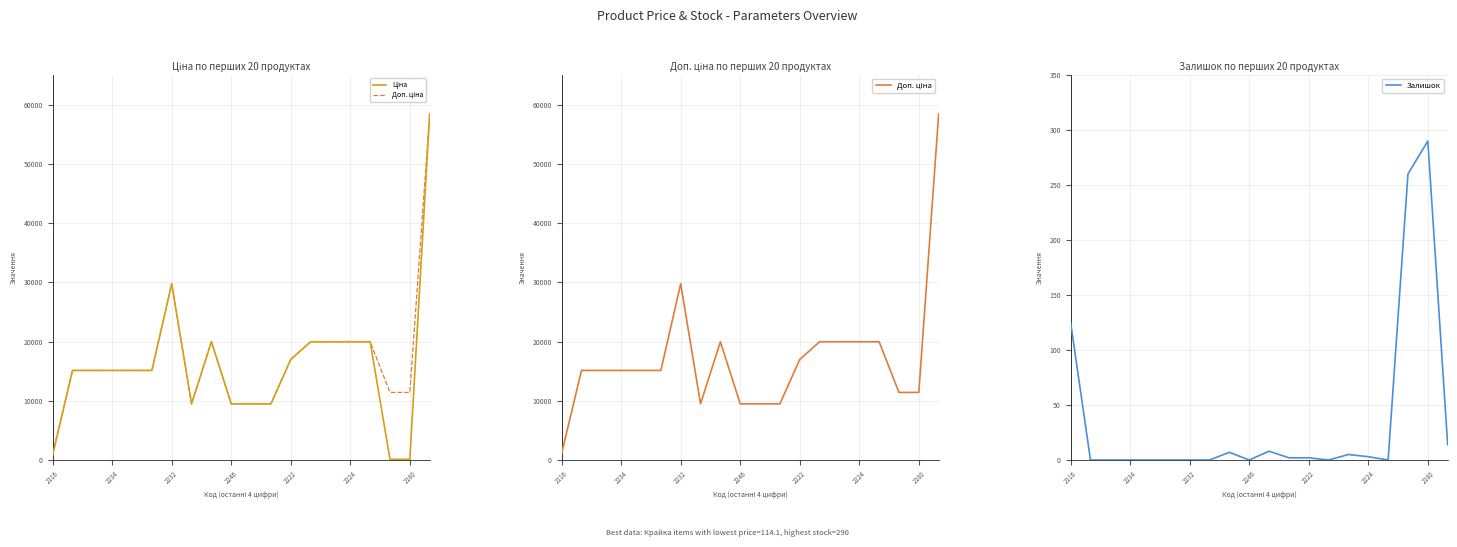

True or false: Доп. ціна and Ціна cross at least once.

False